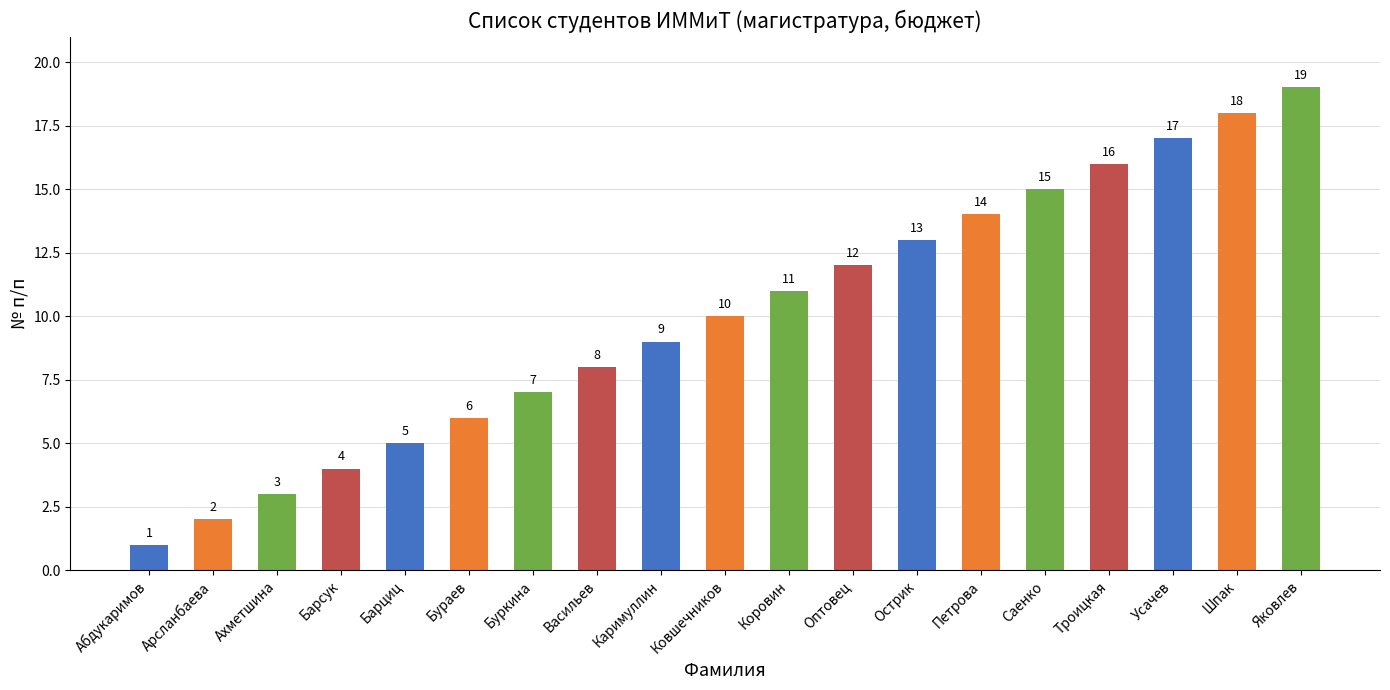

What is the sum of the values at Яковлев and Васильев?

27